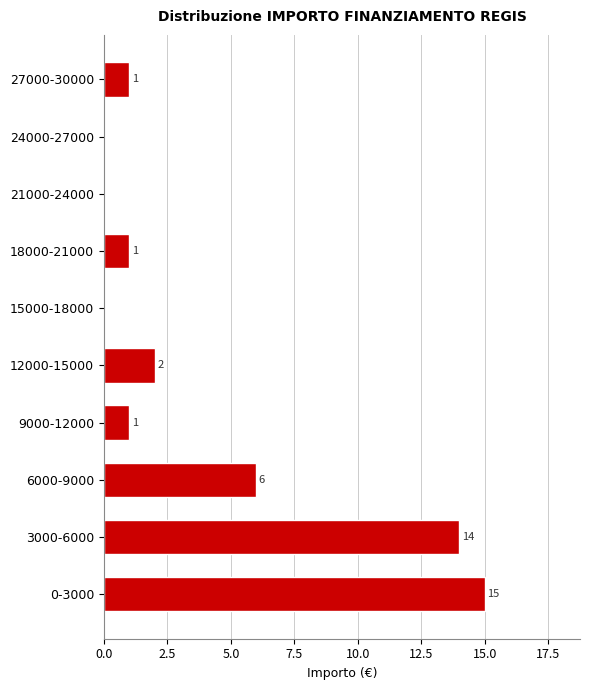

Reading bottom to top, list all the values displayed in this chart.

0-3000=15	3000-6000=14	6000-9000=6	9000-12000=1	12000-15000=2	15000-18000=0	18000-21000=1	21000-24000=0	24000-27000=0	27000-30000=1